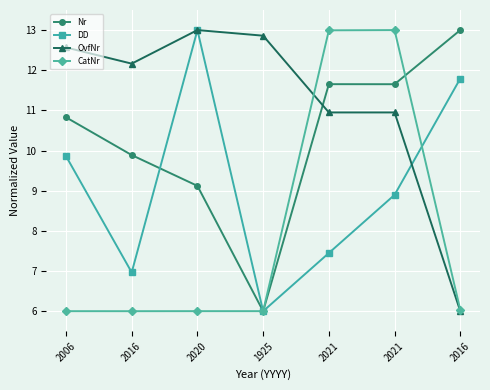

What is the label of the 1st point from the right?

2016